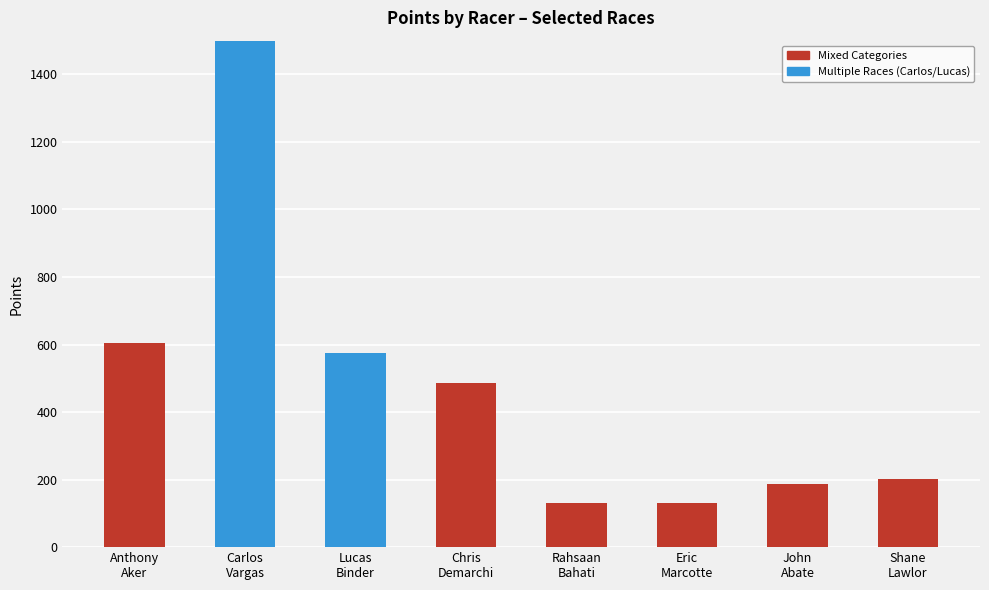

At which label is the value closest to 828?

Anthony
Aker